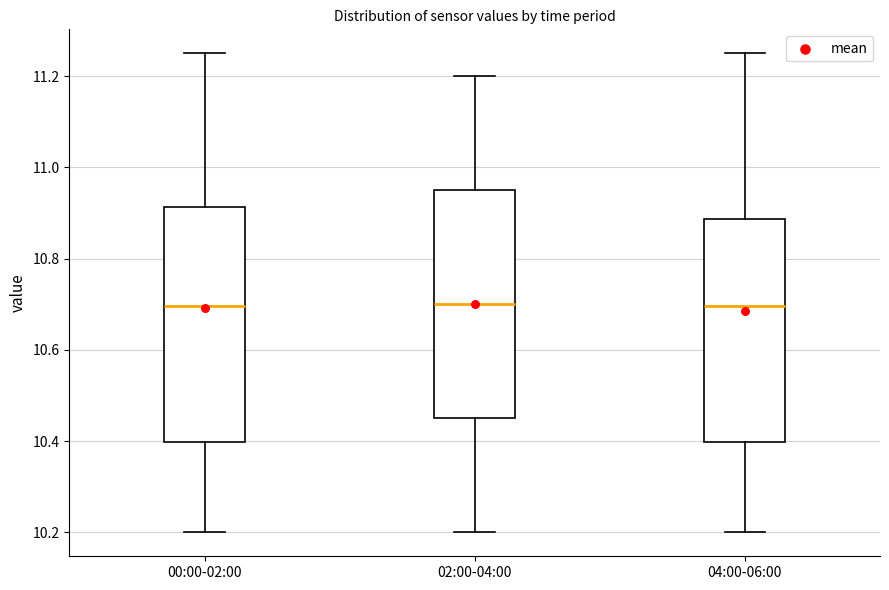

Reading left to right, transcribe this box plot: for each box, give where its median line is, the range the box spans, and where its two whiskers end, as read against the y-axis. The values are not printed on the chart, so give them approximately, as read against the axis.

00:00-02:00: median 10.70, box 10.40 to 10.92, whiskers 10.20 to 11.26
02:00-04:00: median 10.70, box 10.46 to 10.96, whiskers 10.20 to 11.20
04:00-06:00: median 10.70, box 10.40 to 10.88, whiskers 10.20 to 11.26